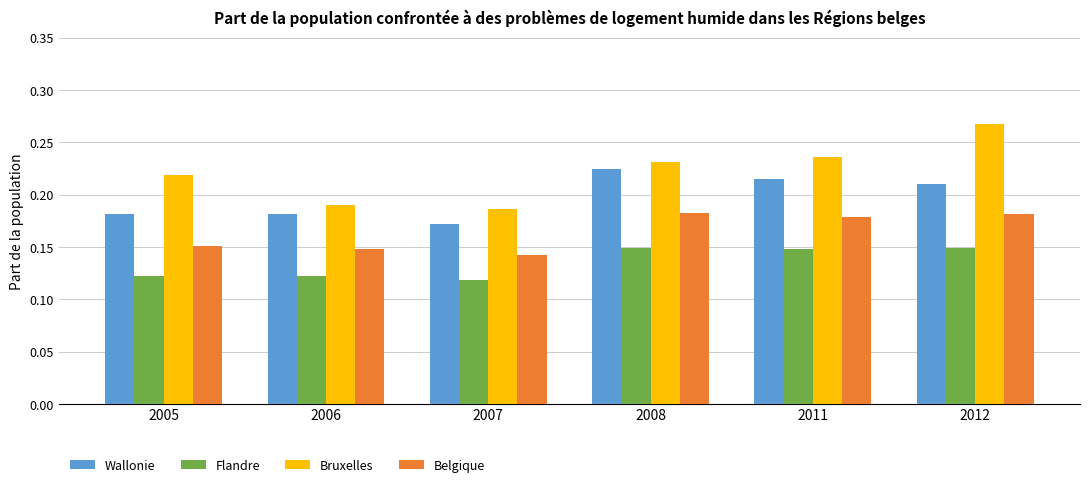

Rank the series by their maximum value, from lowest to highest.

Flandre, Belgique, Wallonie, Bruxelles